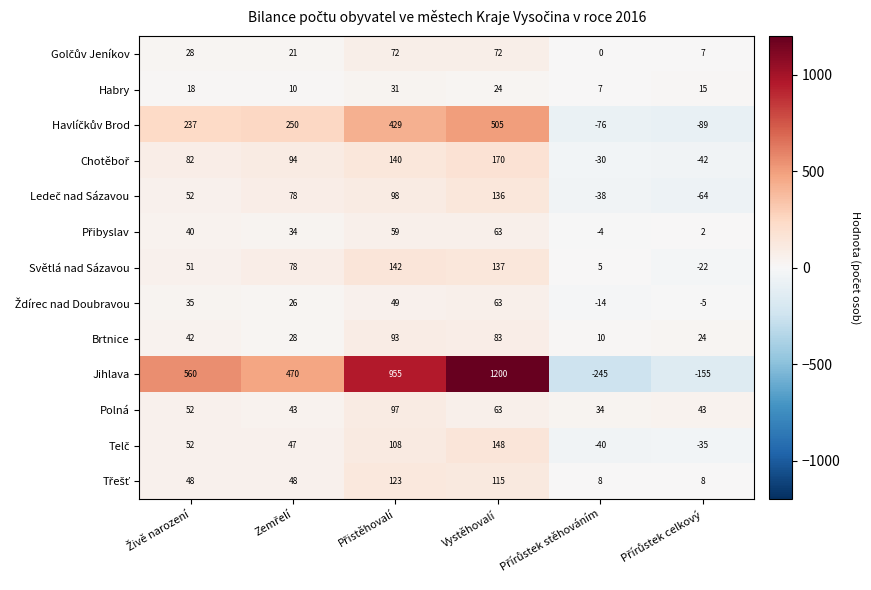

Which series has the widest spread of values?

Jihlava